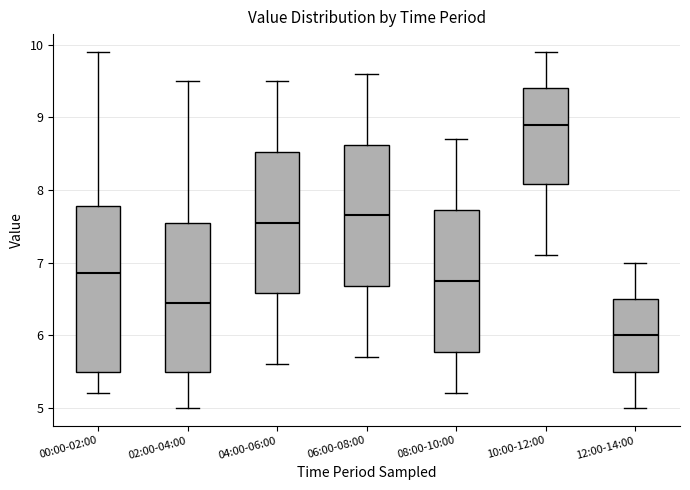

Reading left to right, transcribe this box plot: for each box, give where its median line is, the range the box spans, and where its two whiskers end, as read against the y-axis. The values are not printed on the chart, so give them approximately, as read against the axis.

00:00-02:00: median 6.9, box 5.5 to 7.8, whiskers 5.2 to 9.9
02:00-04:00: median 6.5, box 5.5 to 7.6, whiskers 5.0 to 9.5
04:00-06:00: median 7.6, box 6.6 to 8.5, whiskers 5.6 to 9.5
06:00-08:00: median 7.7, box 6.7 to 8.6, whiskers 5.7 to 9.6
08:00-10:00: median 6.8, box 5.8 to 7.7, whiskers 5.2 to 8.7
10:00-12:00: median 8.9, box 8.1 to 9.4, whiskers 7.1 to 9.9
12:00-14:00: median 6.0, box 5.5 to 6.5, whiskers 5.0 to 7.0